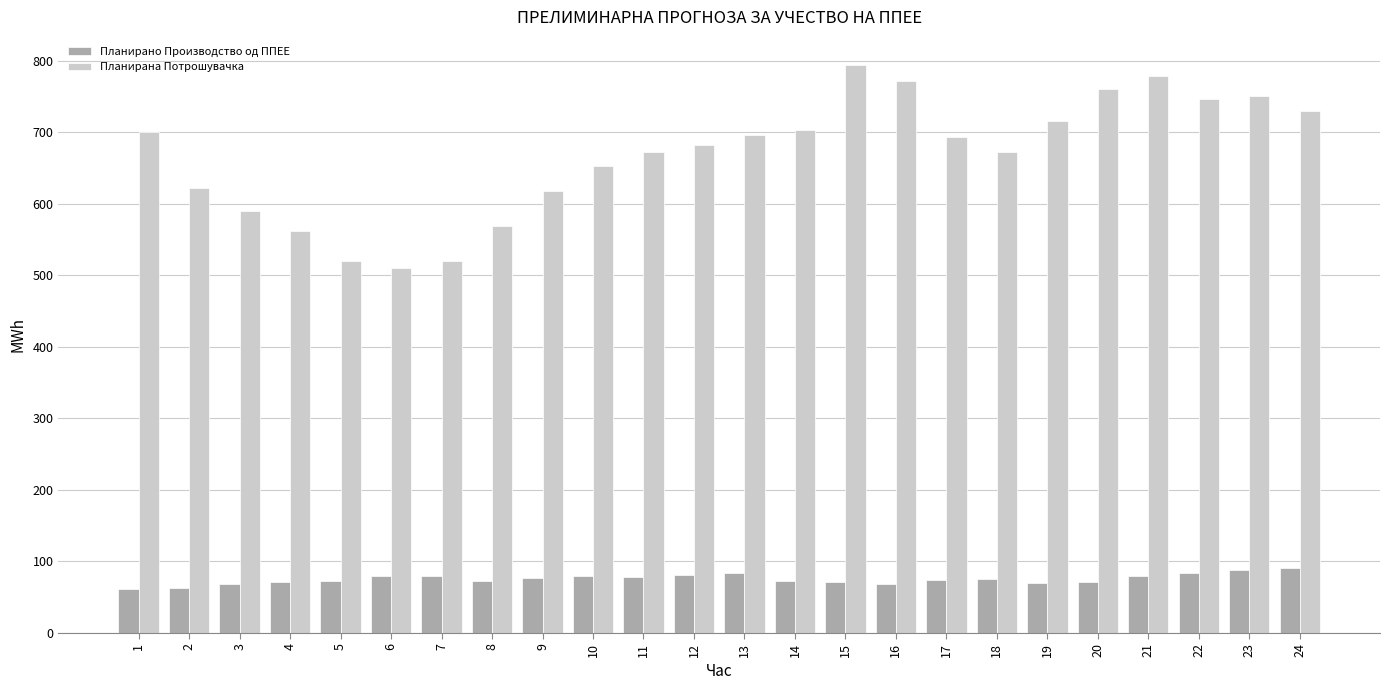

What is the difference between the Планирано Производство од ППЕЕ values at 20 and 5?

1.4